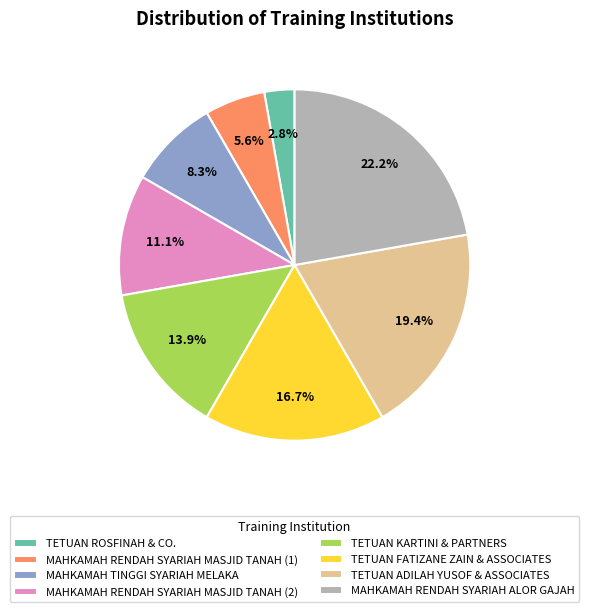

To the nearest percent, what is the average slice percentage?

12%